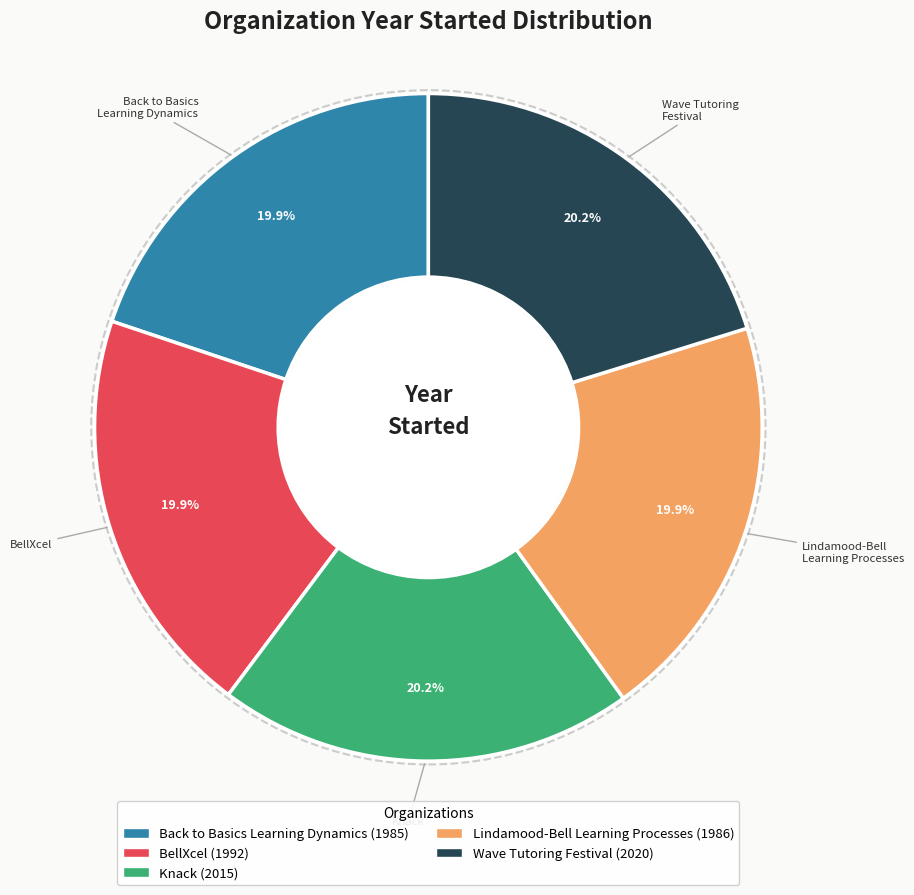

What percentage is NOT represented by Knack?

79.8%